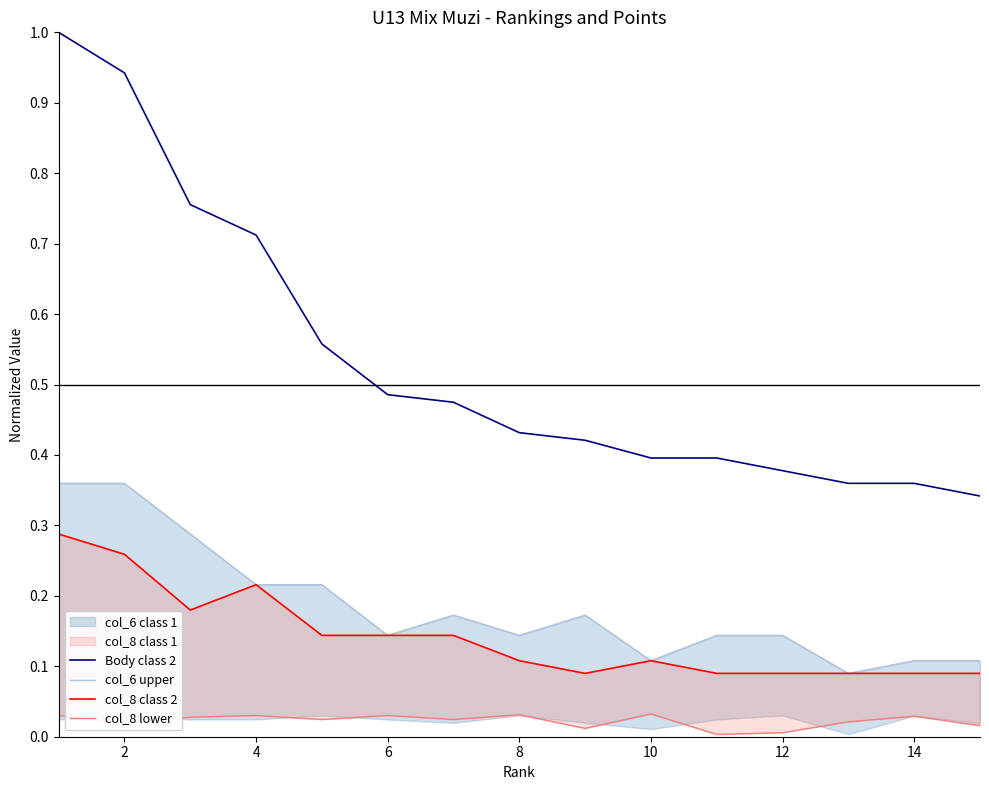

What is the maximum value for Body class 2?

1.0